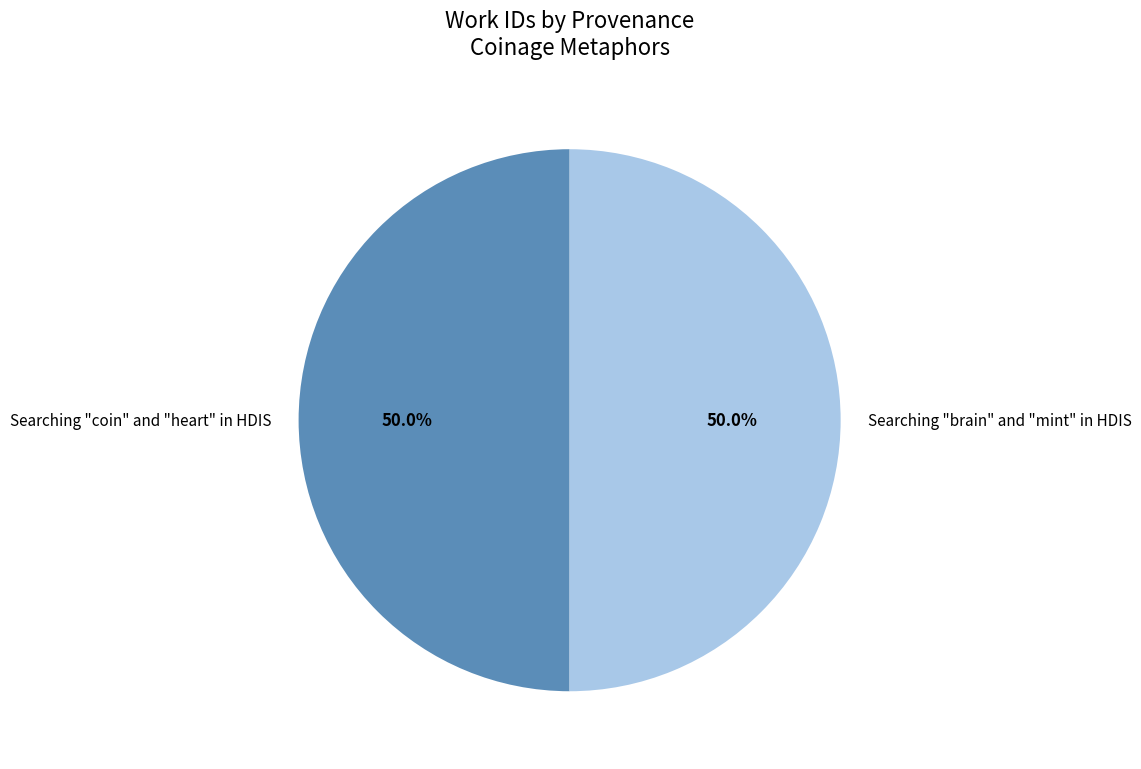

What is the ratio of the value at Searching "brain" and "mint" in HDIS to the value at Searching "coin" and "heart" in HDIS?

1.0